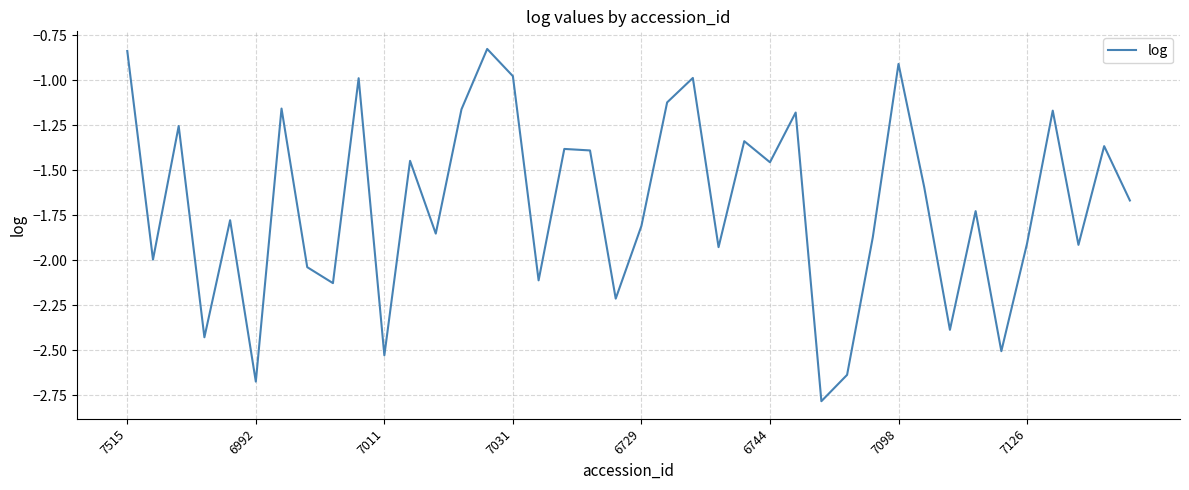

What is the sum of all values?

-67.4